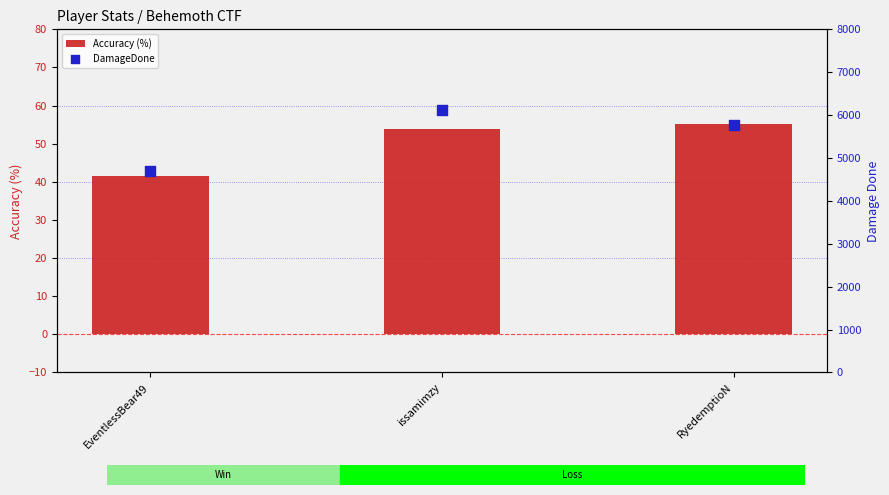

Which series contains the highest Y value?

DamageDone